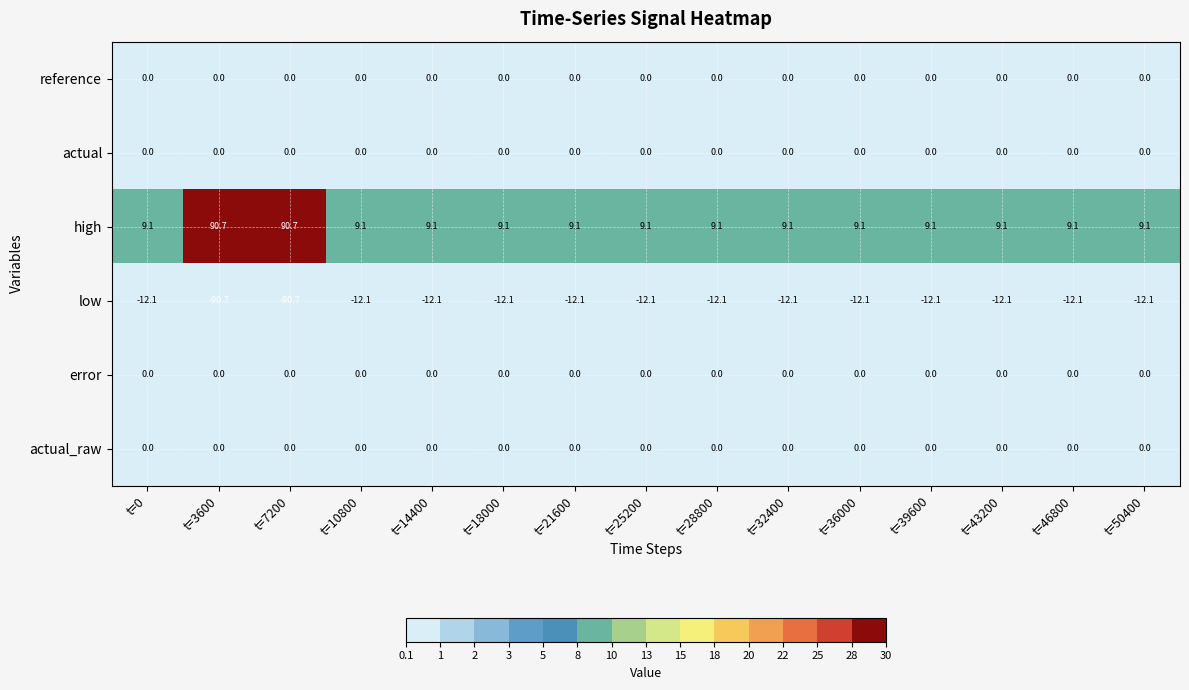

How many series are shown in this chart?

6